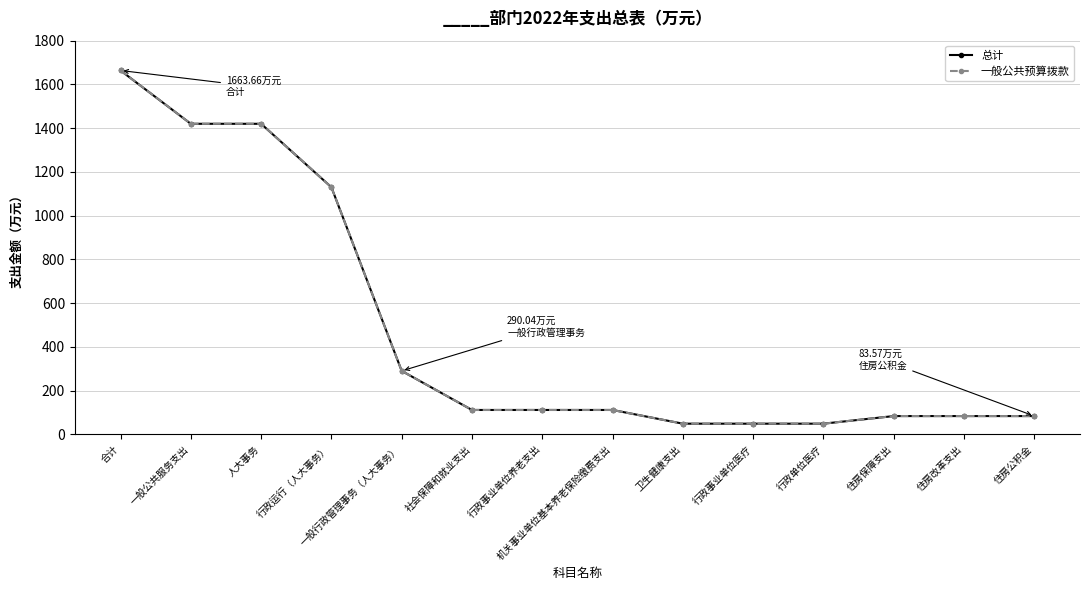

True or false: 一般公共预算拨款 and 总计 cross at least once.

False